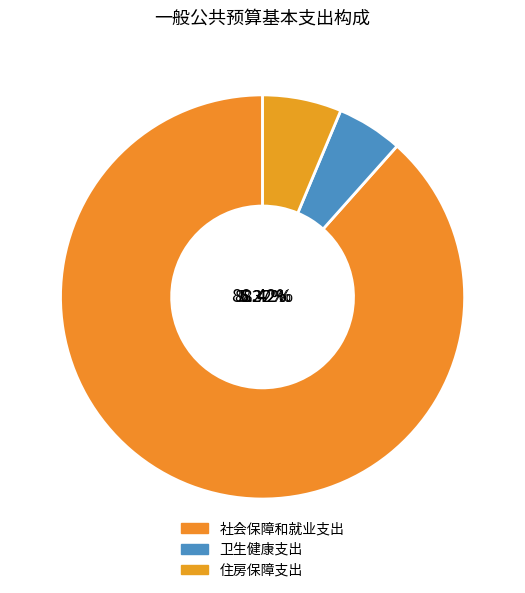

Which has a higher value, 住房保障支出 or 卫生健康支出?

住房保障支出